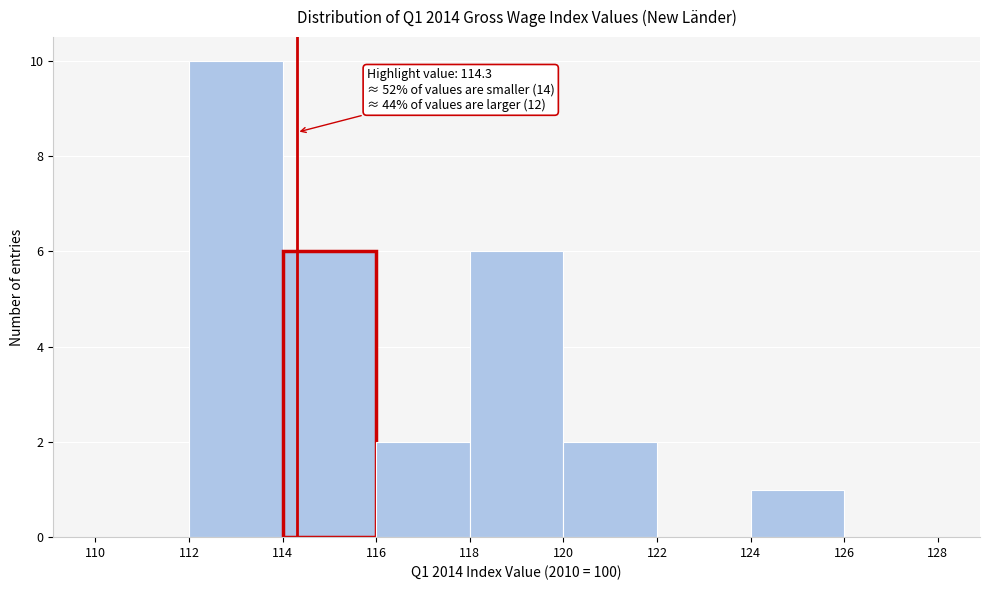

Which range on the x-axis has the tallest bar?

112 to 114